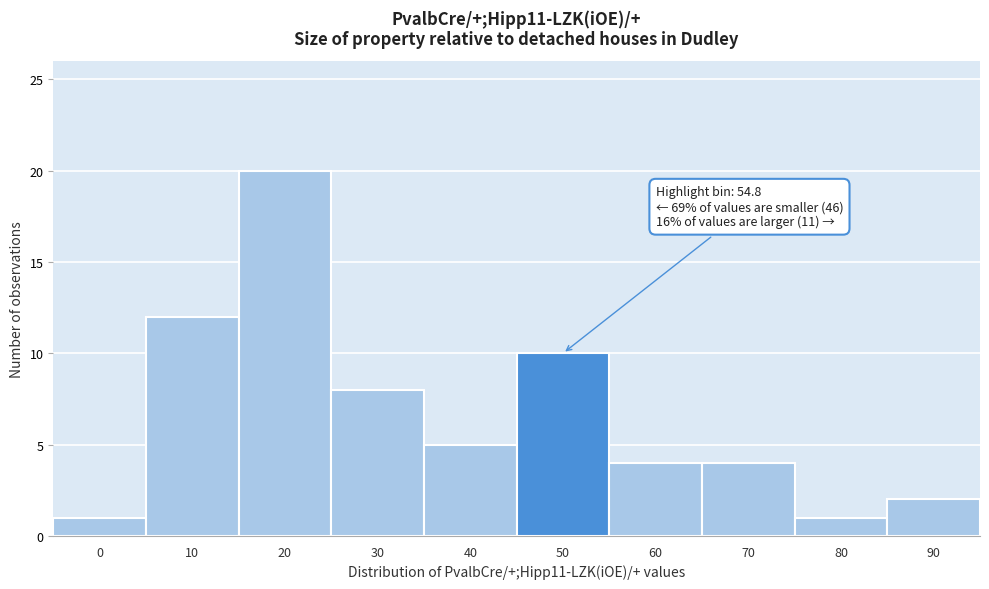

Reading right to left, extract all data points from this chart.

2	1	4	4	10	5	8	20	12	1